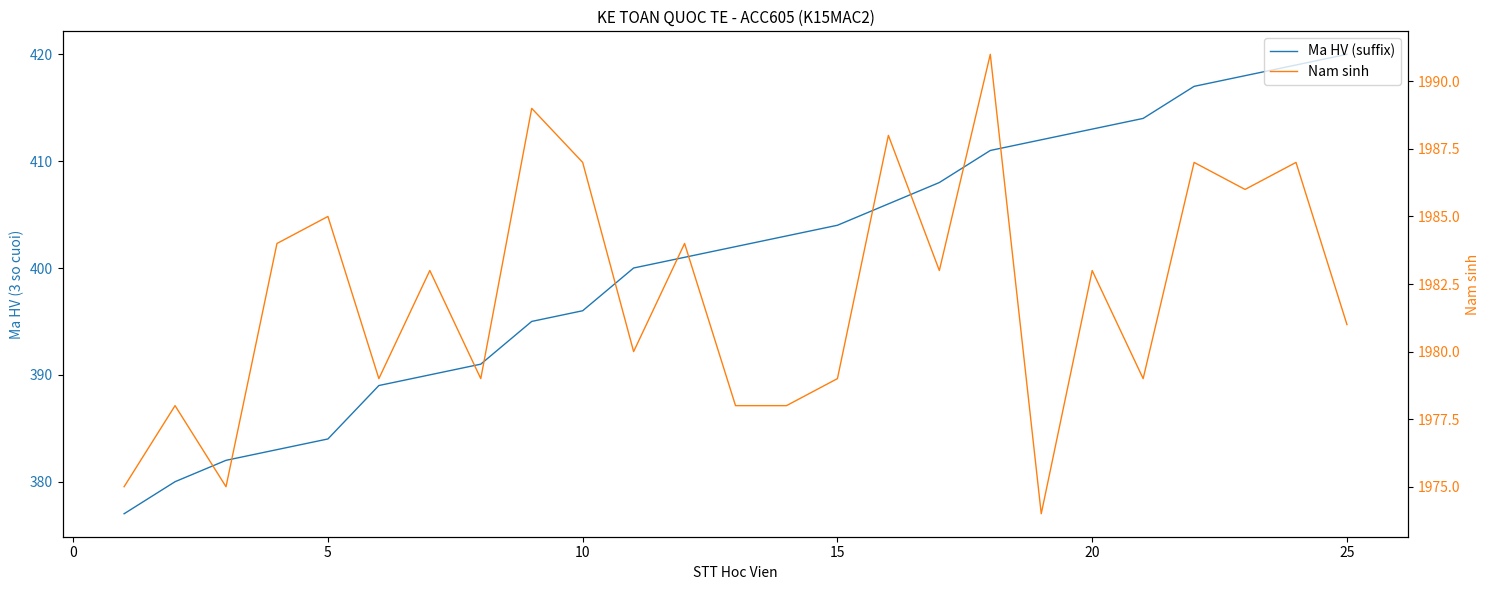

Which series has the widest spread of values?

Ma HV (suffix)